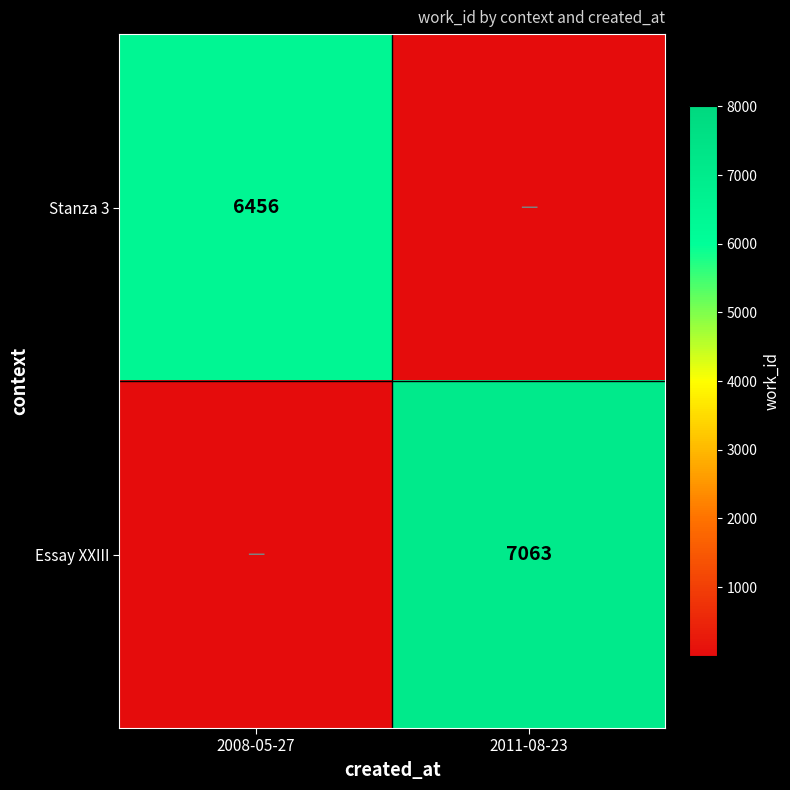

True or false: Essay XXIII has a value of 7063 at 2011-08-23.

True